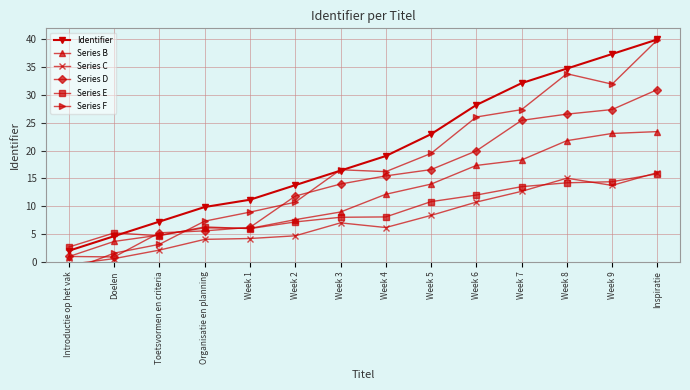

What is the sum of all Series D values?

207.1